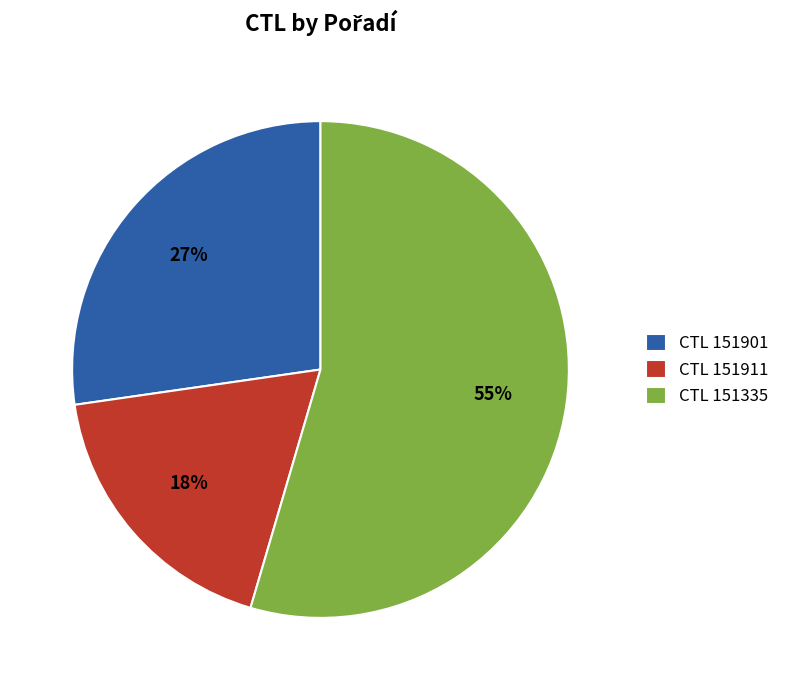

To the nearest percent, what percentage of the pie is CTL 151335?

55%